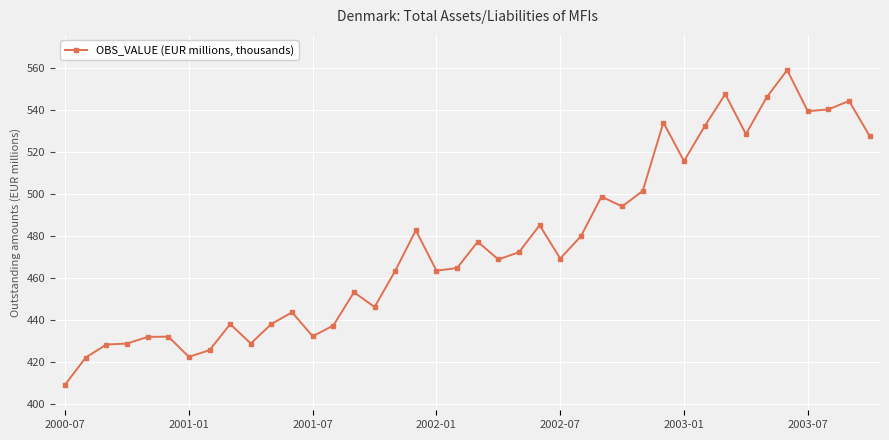

How many distinct data groups are displayed?

1